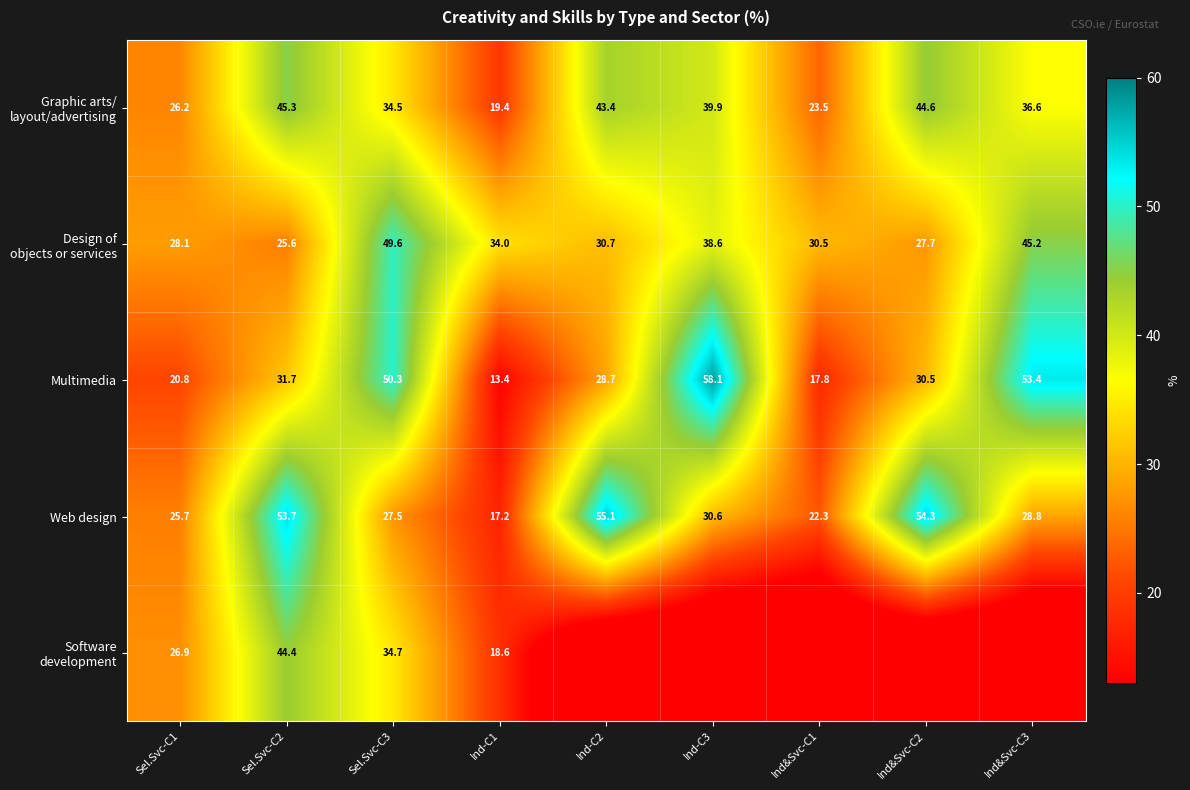

How many categories are shown in the chart?

9